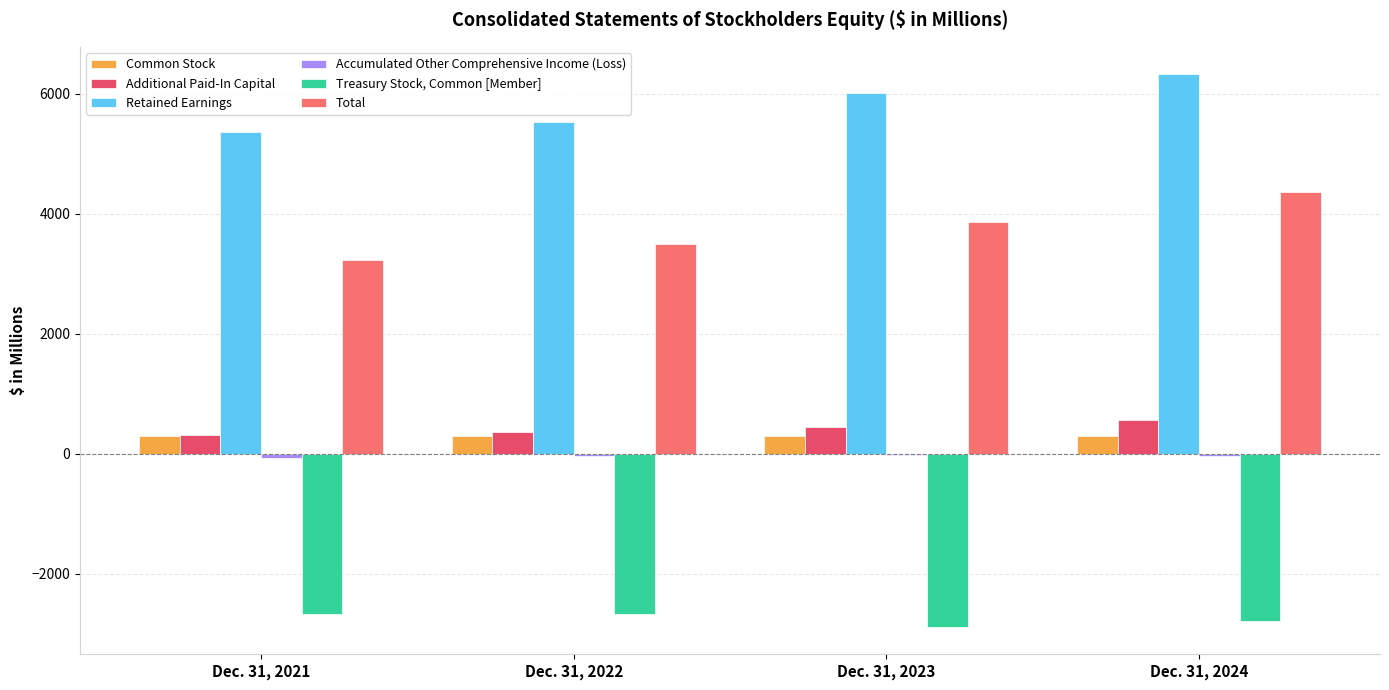

The Retained Earnings series shows 6319.7 at Dec. 31, 2024. True or false?

True